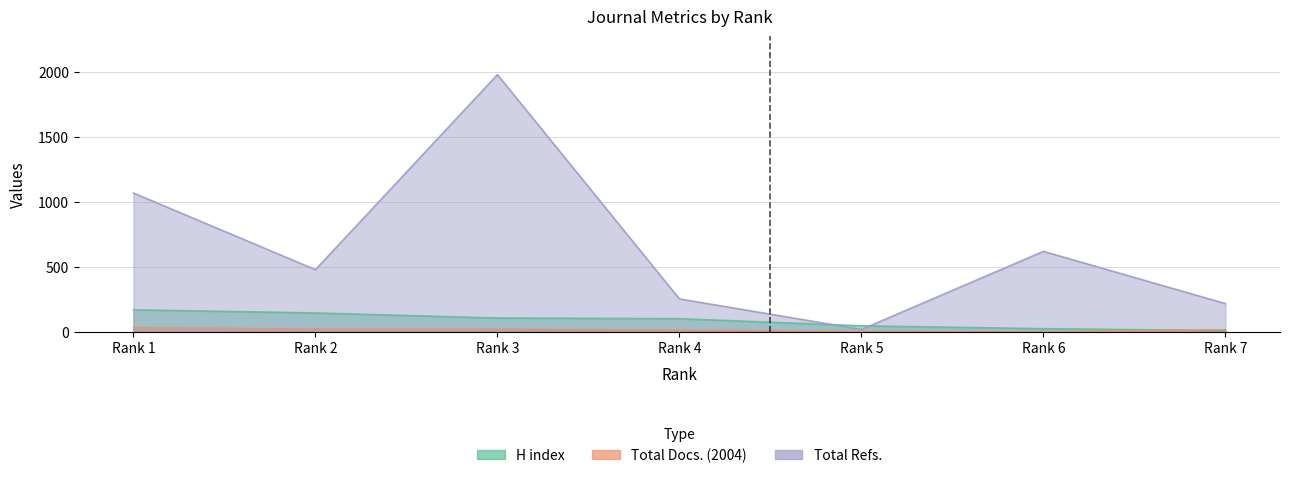

What is the difference between the maximum and minimum values in the H index series?

159